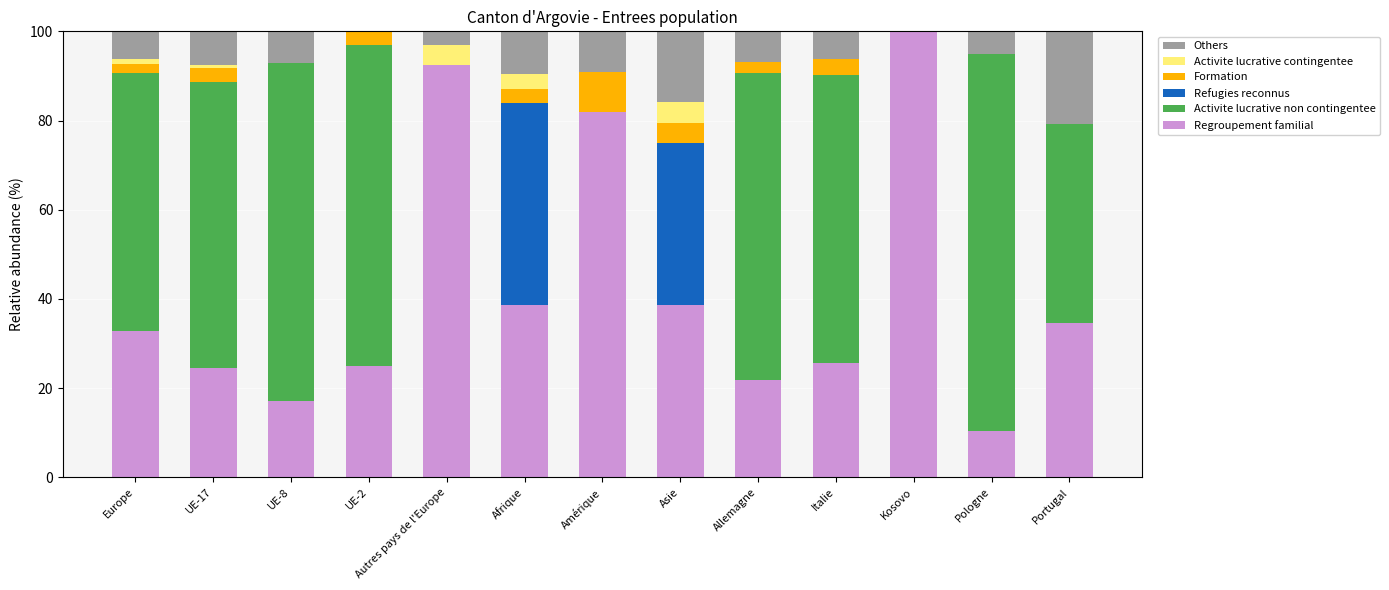

What is the total value across all series at UE-2?

100.0